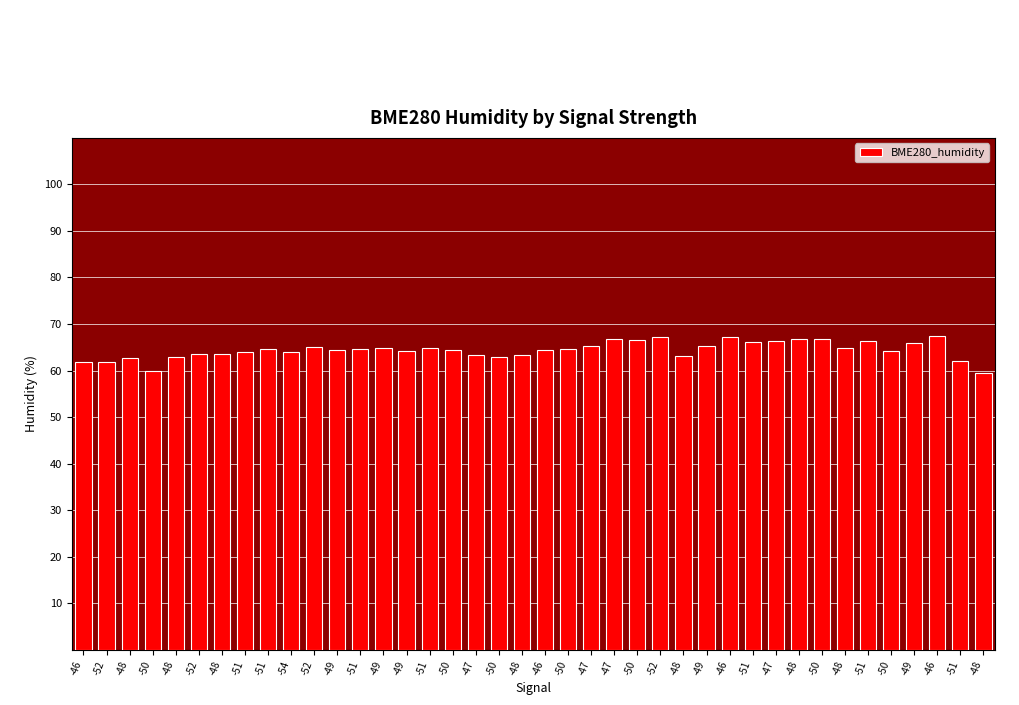

How many categories are shown in the chart?

40